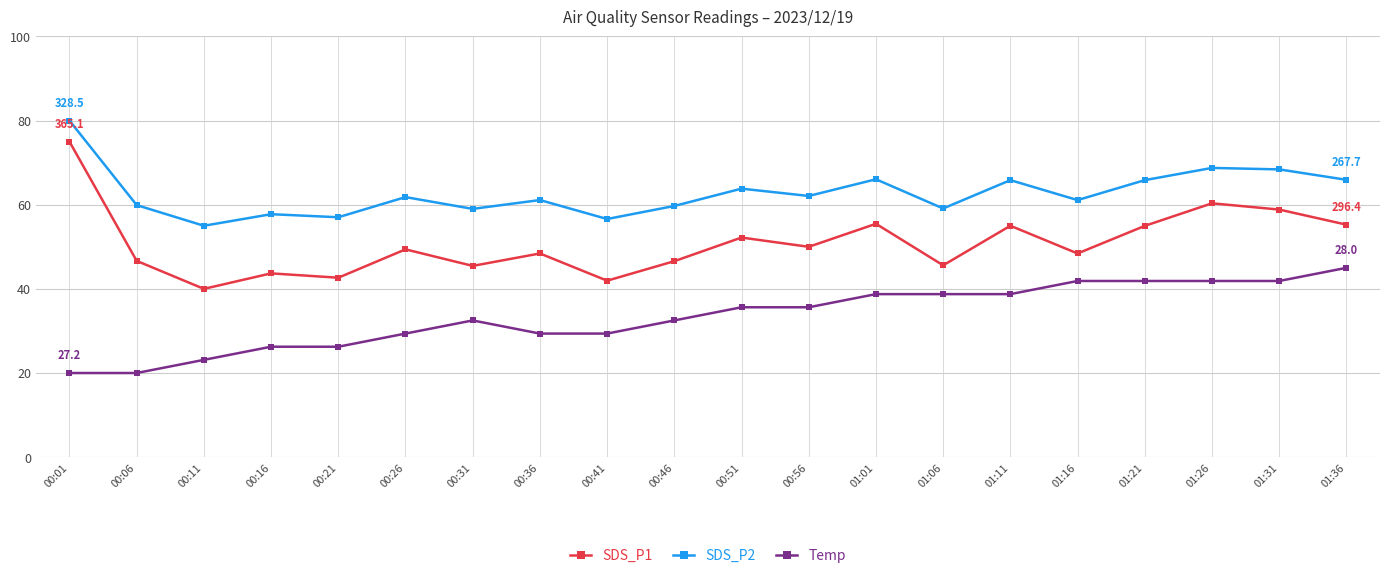

What is the smallest value displayed?

20.0